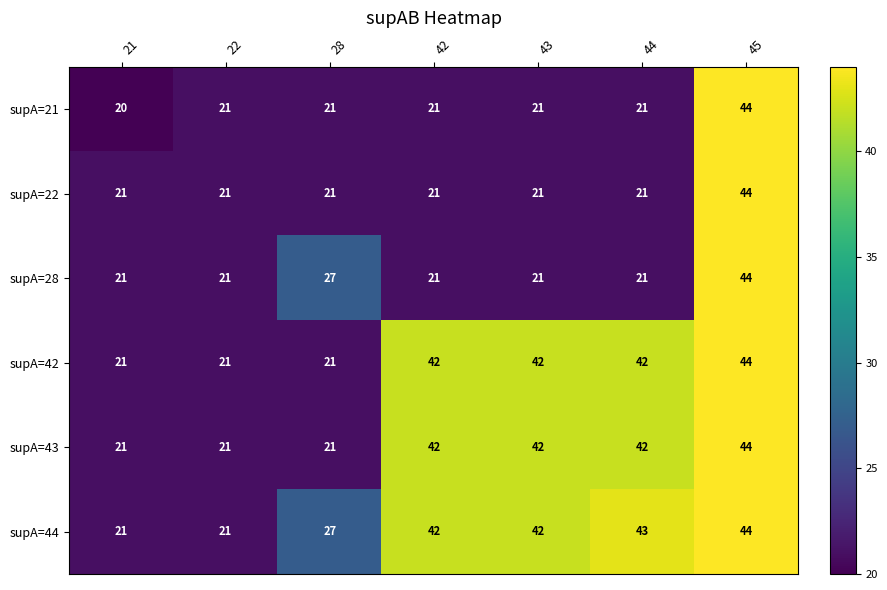

Which series has the largest range (max minus min)?

supA=21